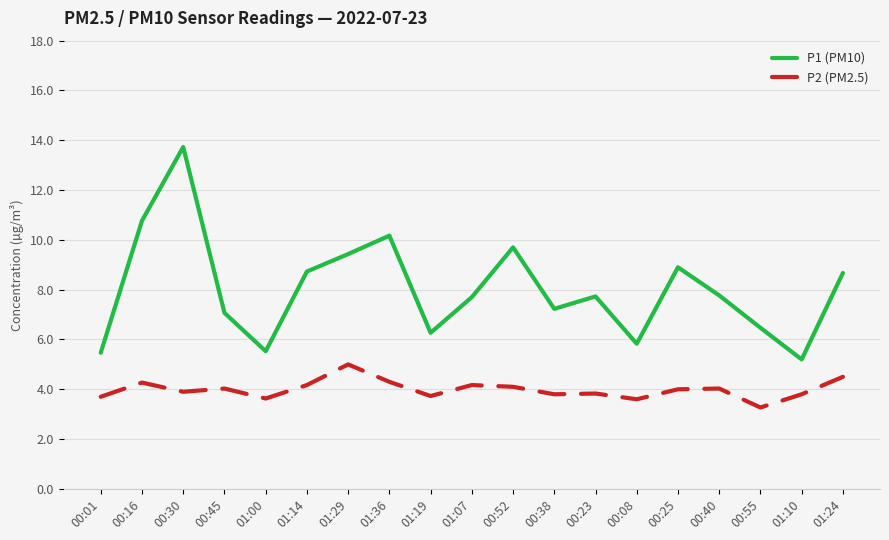

Which series has the largest total across all categories?

P1 (PM10)